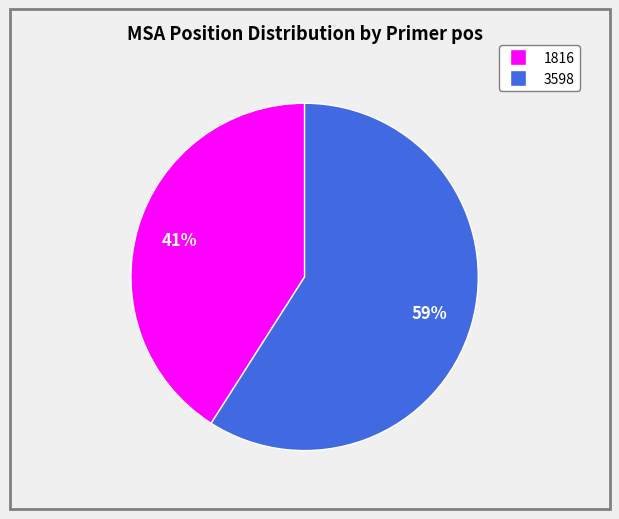

To the nearest percent, what portion does 3598 represent?

59%